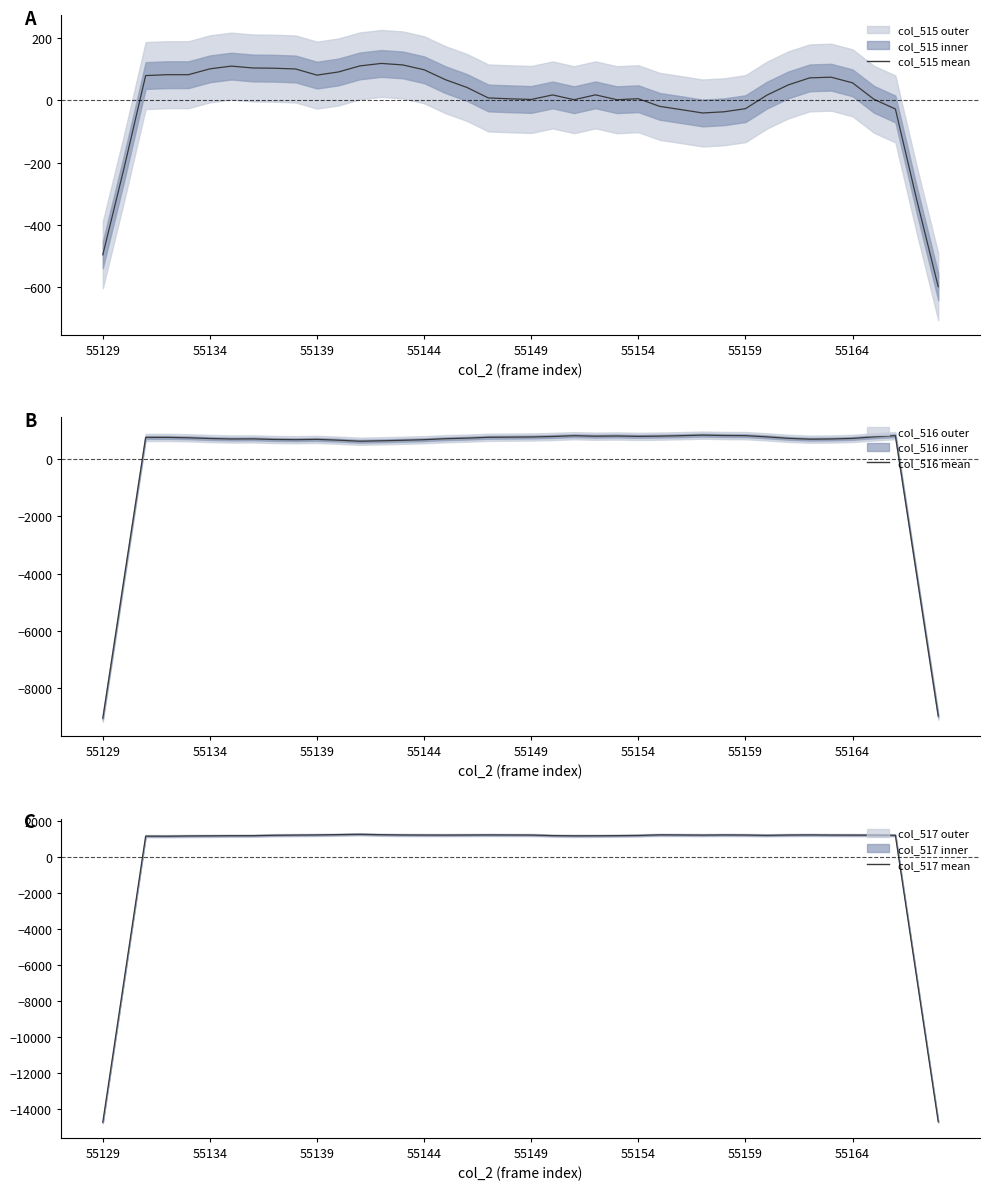

The col_515 mean series shows 17.3 at 21. True or false?

True